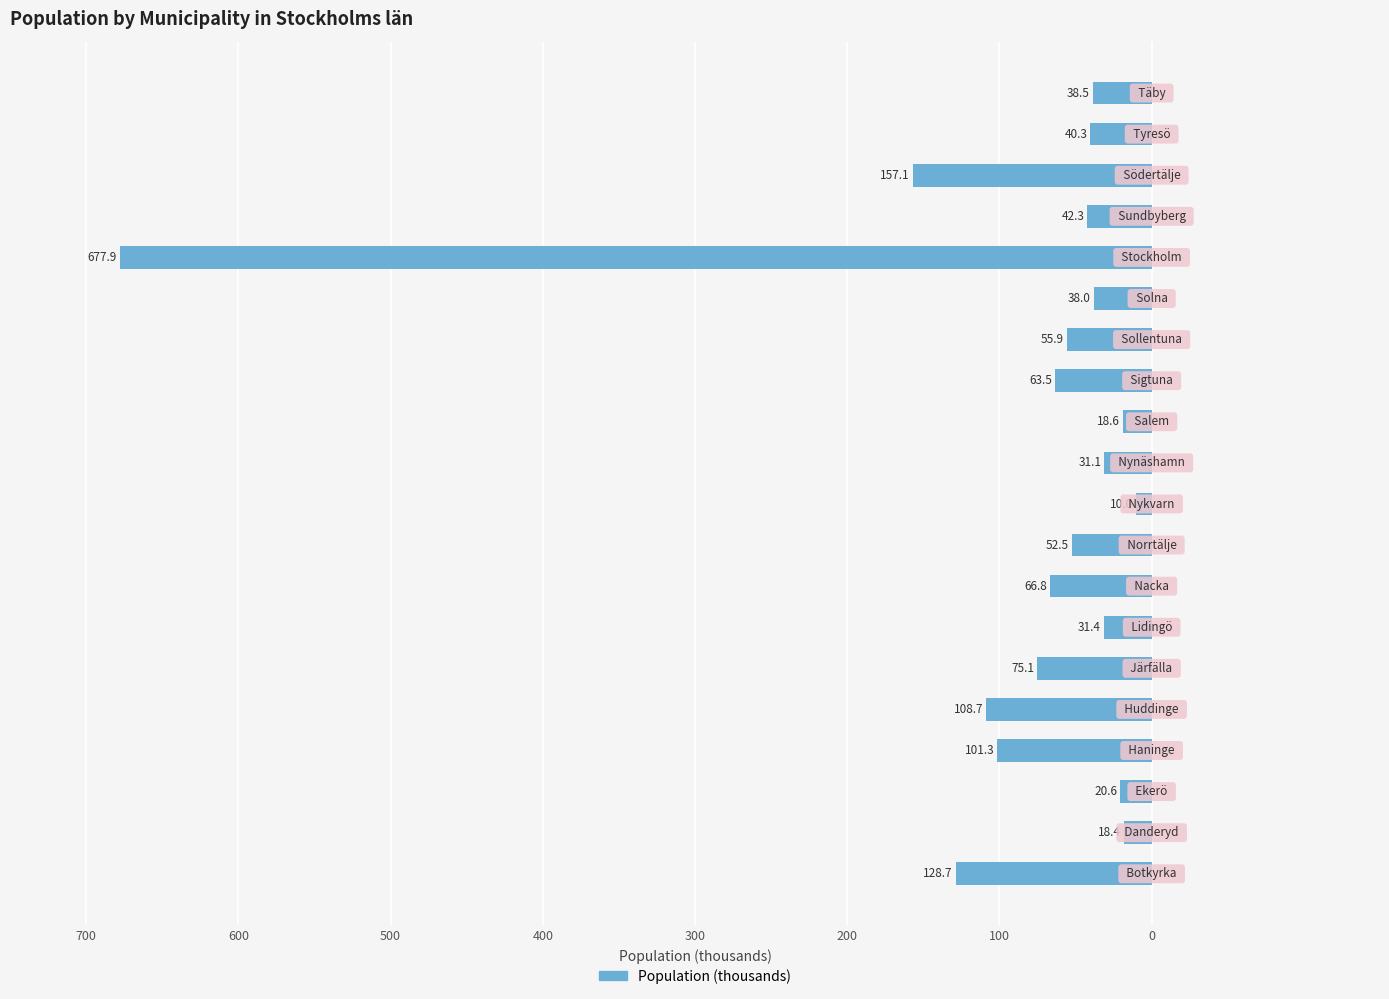

Where is the data nearest to the value -343?

17